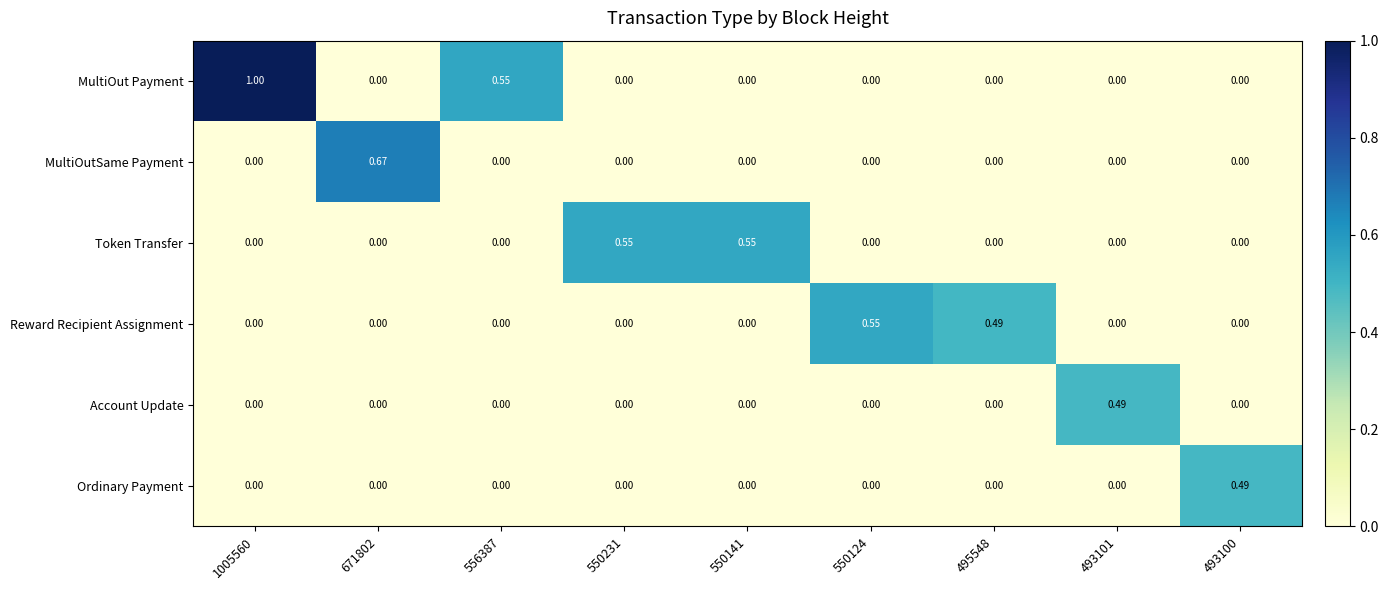

Which series has the widest spread of values?

MultiOut Payment